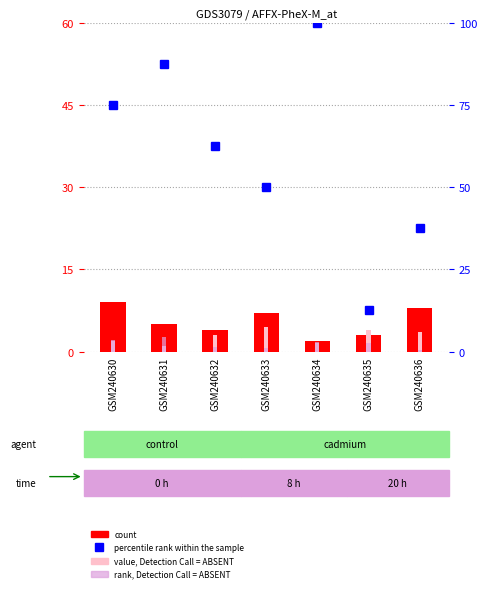

Reading left to right, what are all the values shown in this chart?

count: 9.0	5.0	4.0	7.0	2.0	3.0	8.0
value, Detection Call = ABSENT: 2.0	1.0	3.0	4.5	1.5	4.0	3.5
rank, Detection Call = ABSENT: 2.1	2.7	0.9	0.6	1.8	1.5	0.3
percentile rank within the sample: 75.0	87.5	62.5	50.0	100.0	12.5	37.5